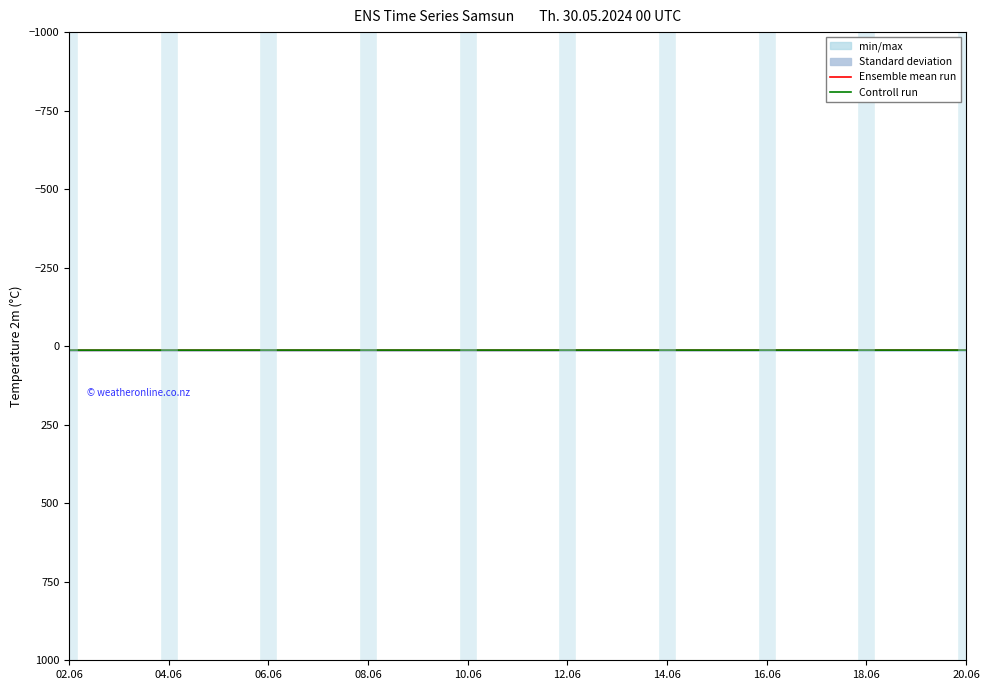

What is the average value of the Controll run series?

12.4